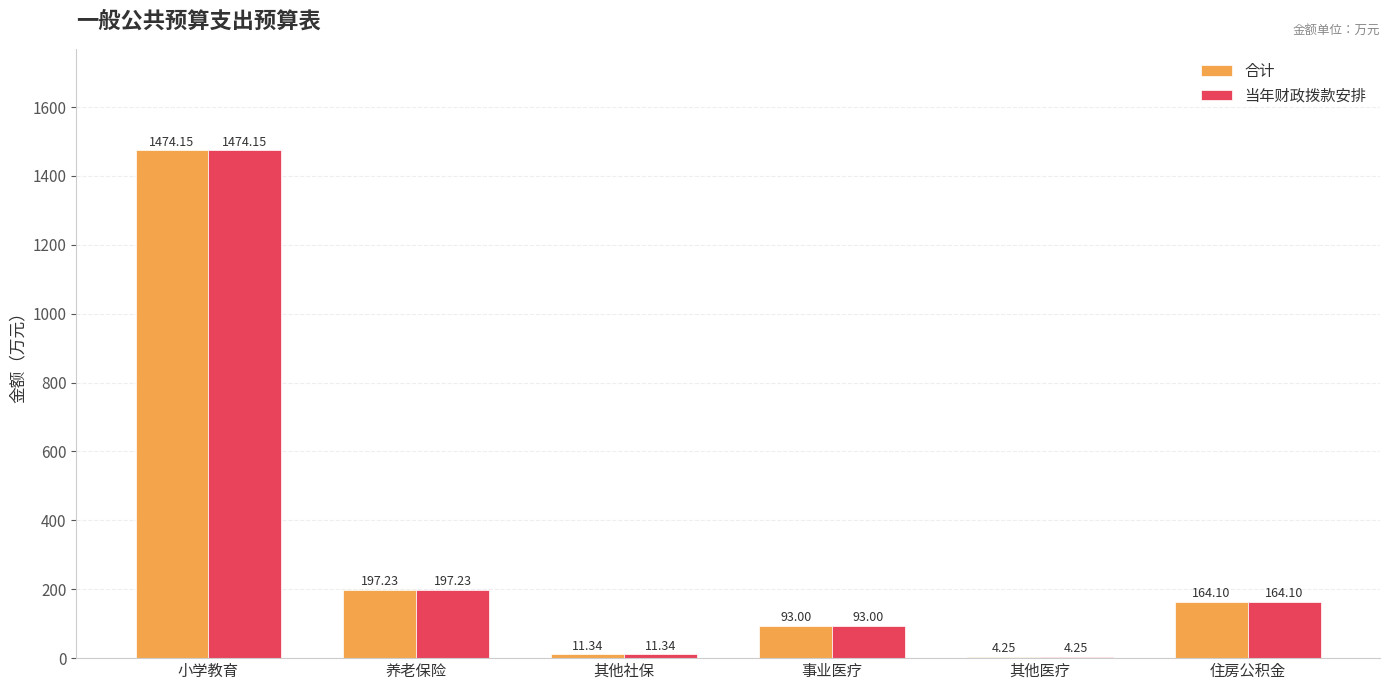

What is the sum of all 当年财政拨款安排 values?

1944.1